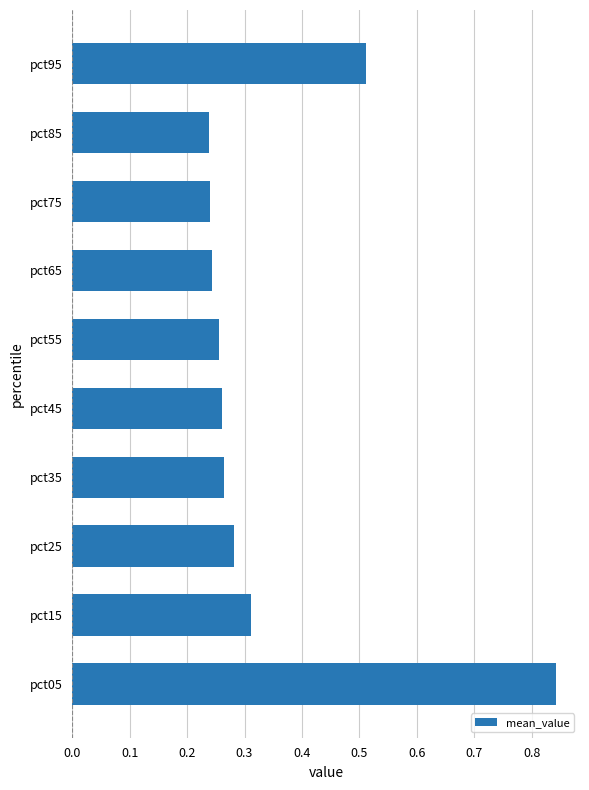

How many values are between 0 and 1?

10